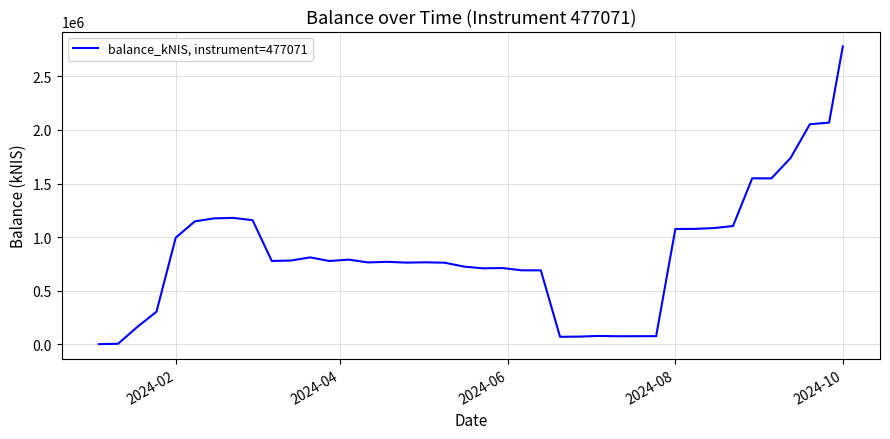

What is the greatest value displayed?

2779682.5